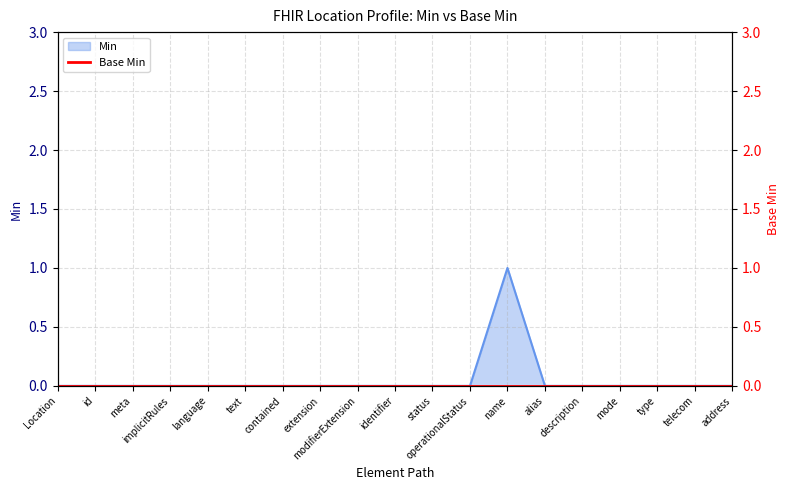

The Min series shows -1 at identifier. True or false?

False